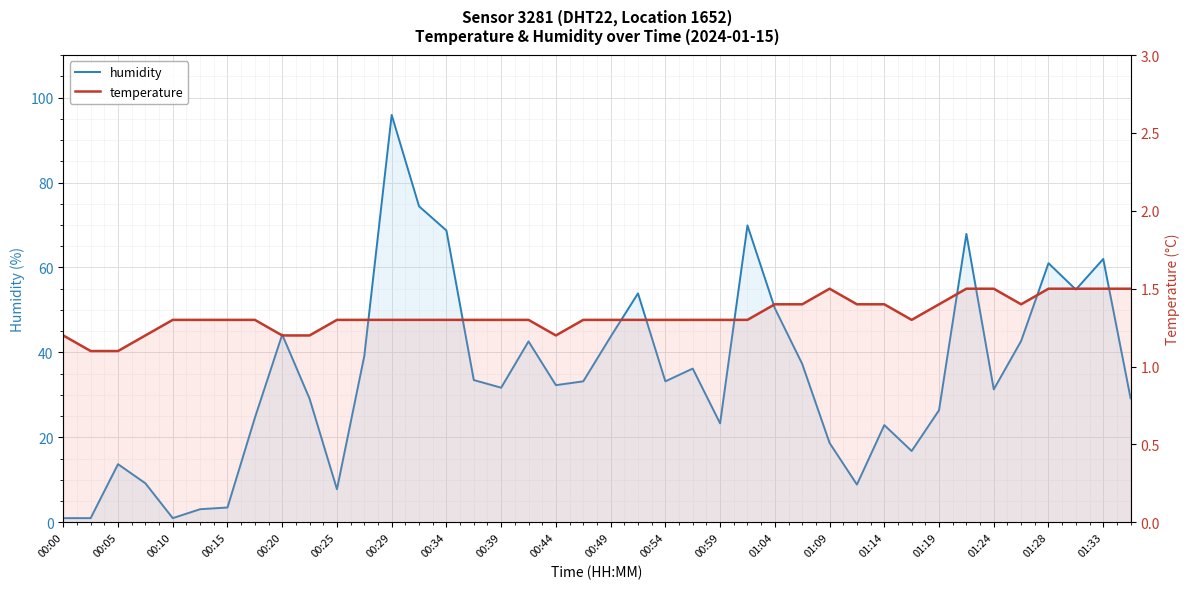

Which has a higher value, 00:54 or 23?

00:54